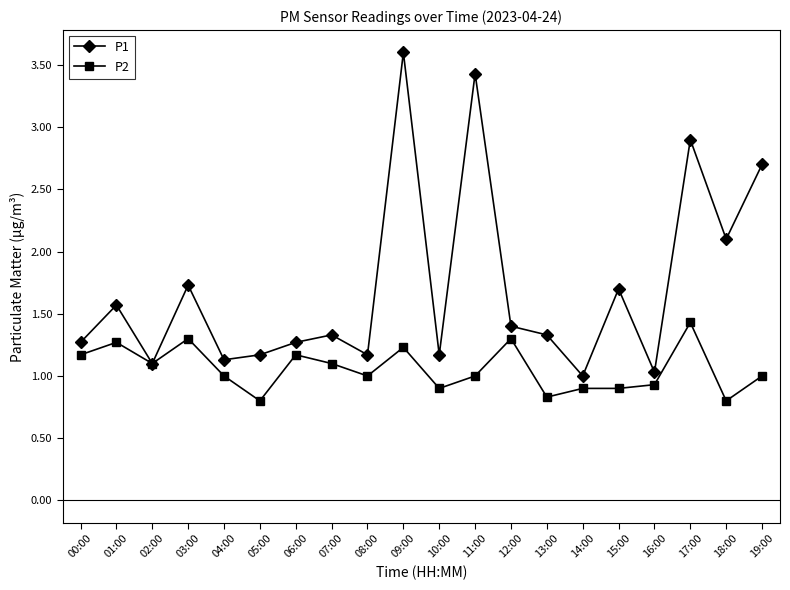

What is the average value of the P1 series?

1.7